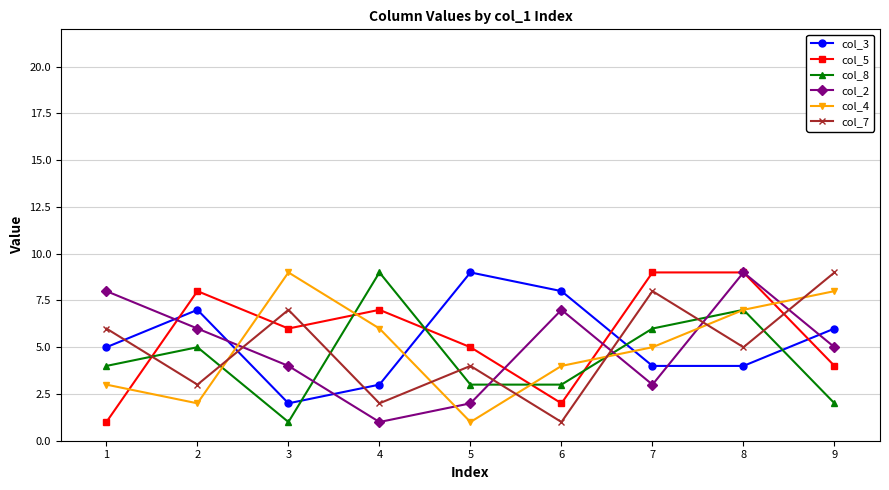

What is the difference between the highest and lowest values at 6?

7